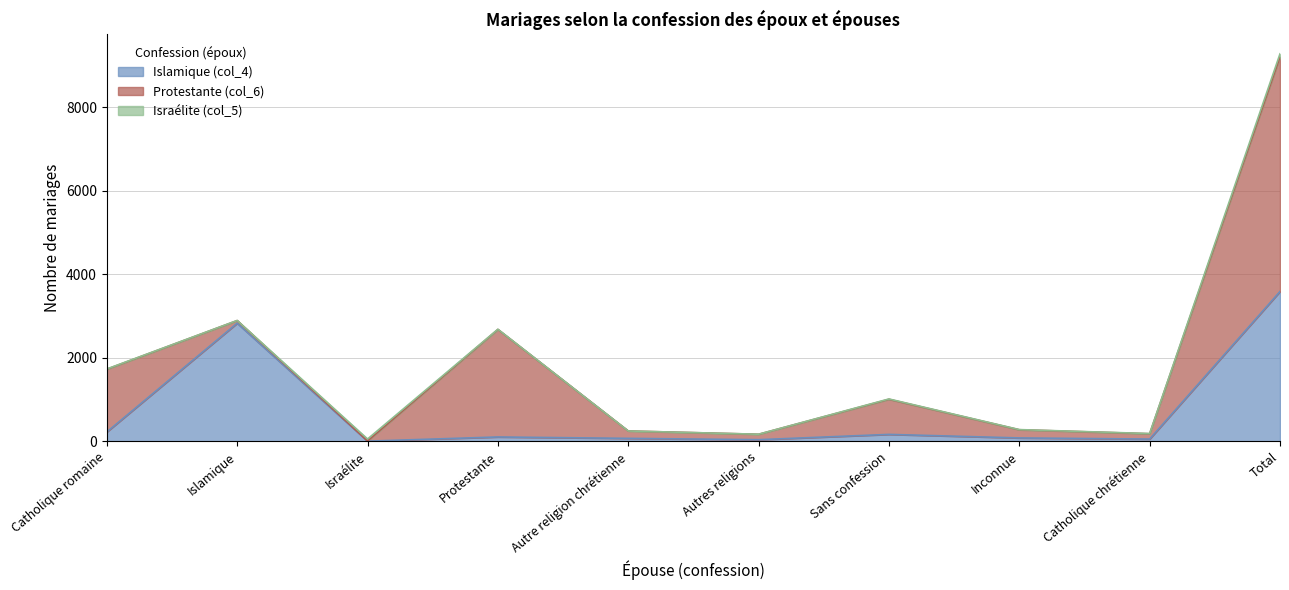

At which category does Islamique (col_4) reach its first local valley?

Israélite